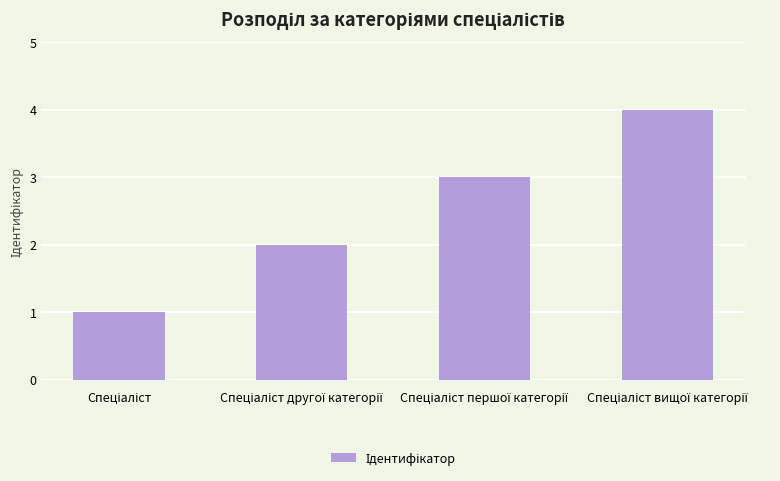

What is the difference between the maximum and minimum values?

3